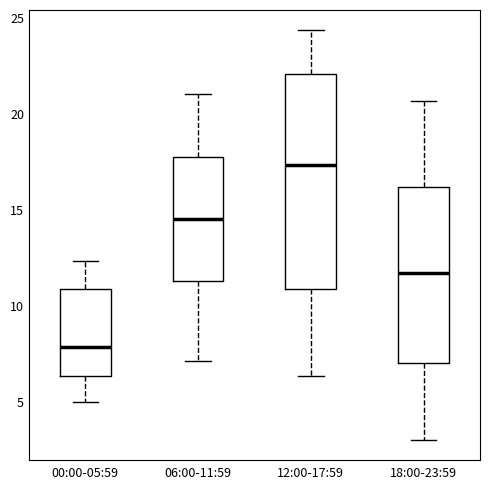

Where is the upper edge of the box for 06:00-11:59 on the y-axis? The values are not printed on the chart, so give them approximately, as read against the axis.

18.0